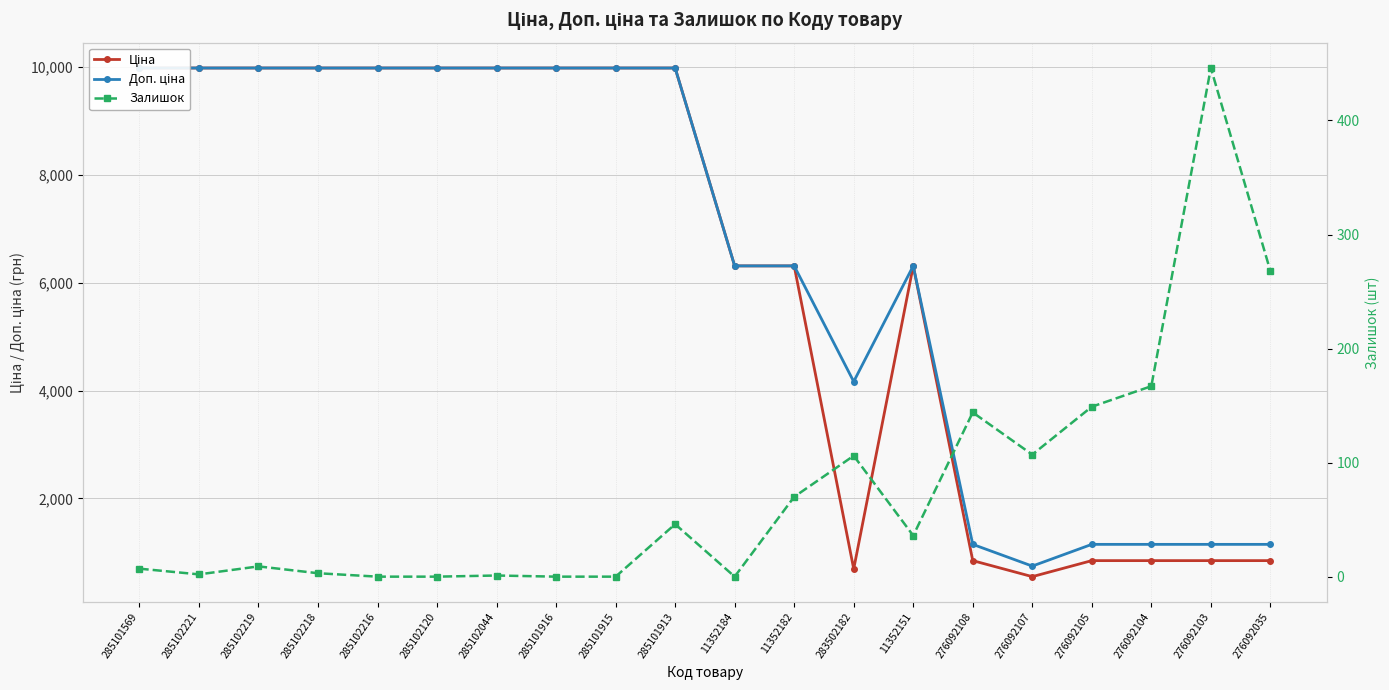

At 285101569, list the series in order from smallest to largest.

Залишок, Ціна, Доп. ціна